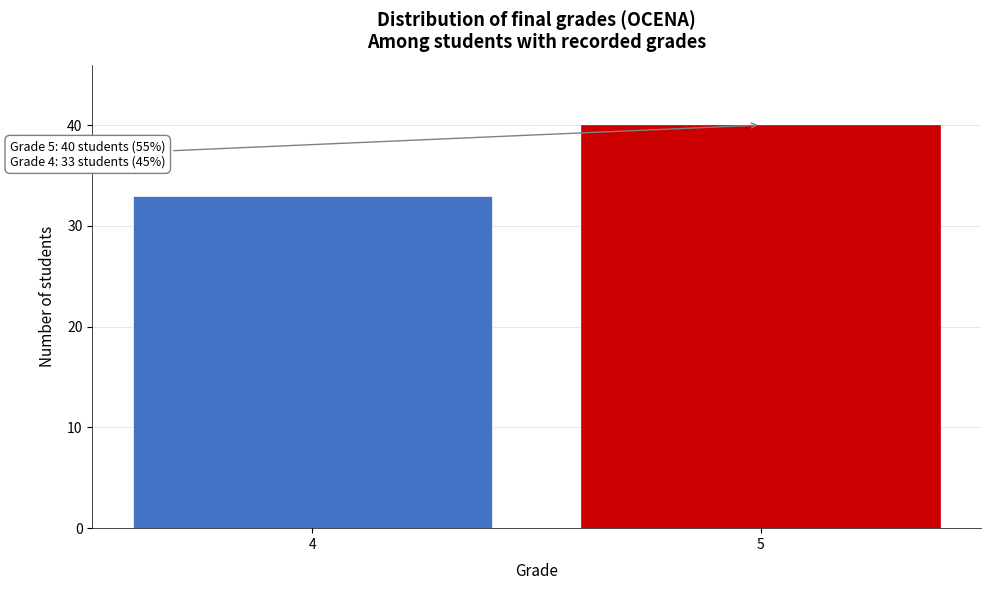

Reading right to left, transcribe all the data shown in this chart.

40	33